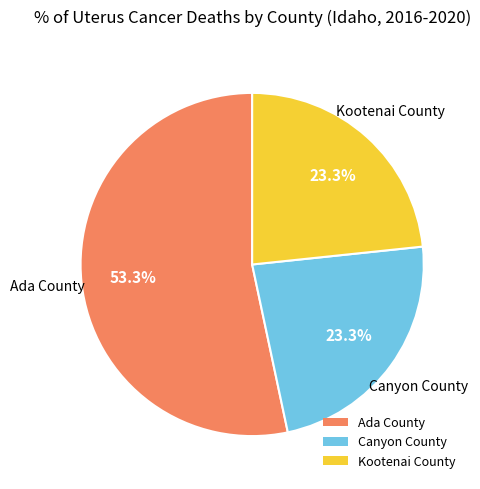

What percentage is the Kootenai County slice, to the nearest percent?

23%